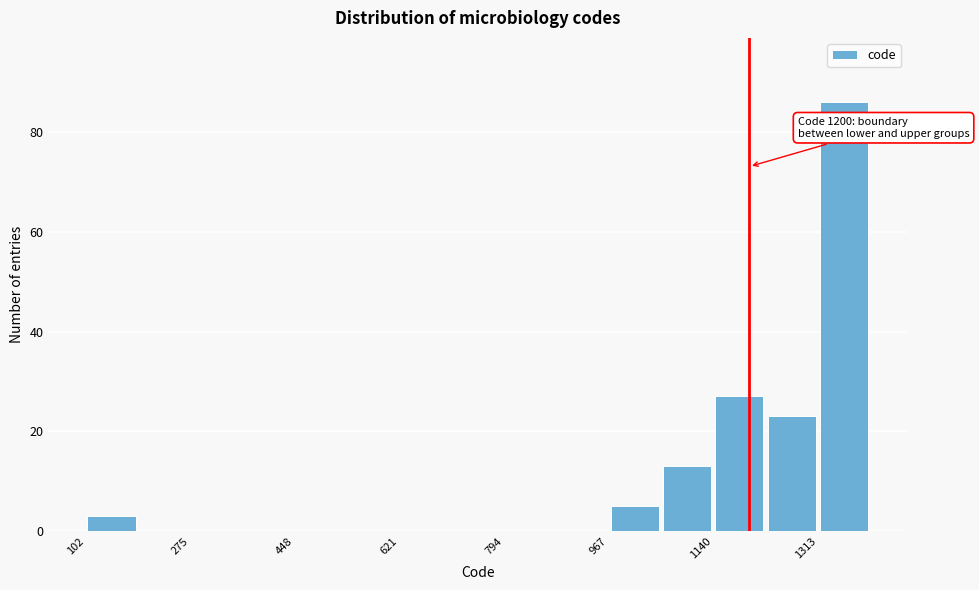

Over which range of the x-axis is the bar tallest?

1320 to 1400